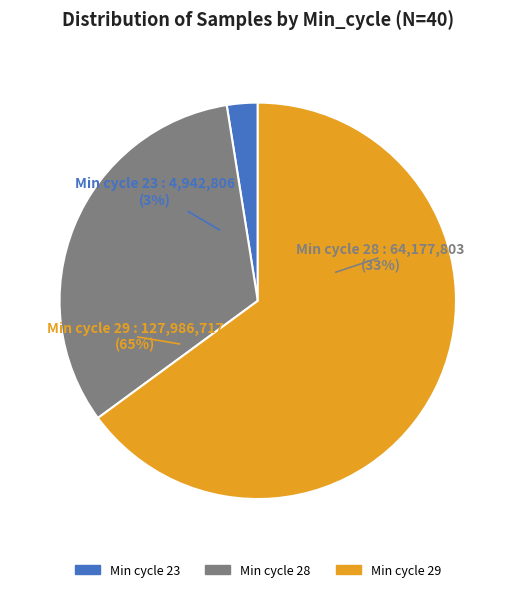

Between 29 and 28, which is larger?

29